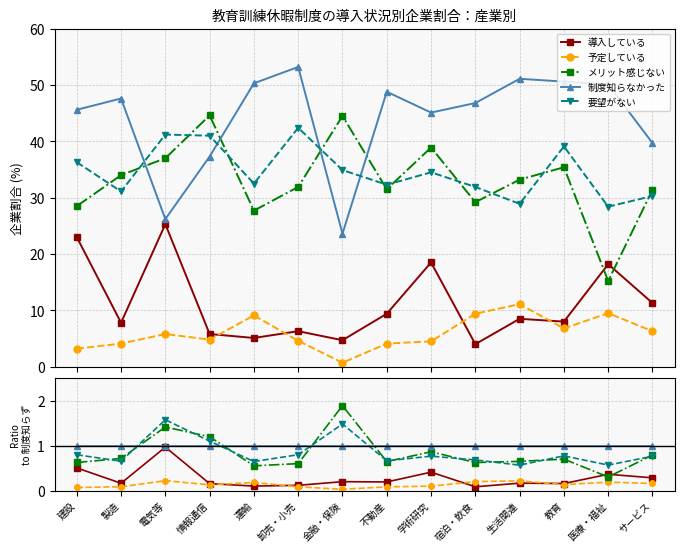

At how many categories does at least one series exceed 1?

3